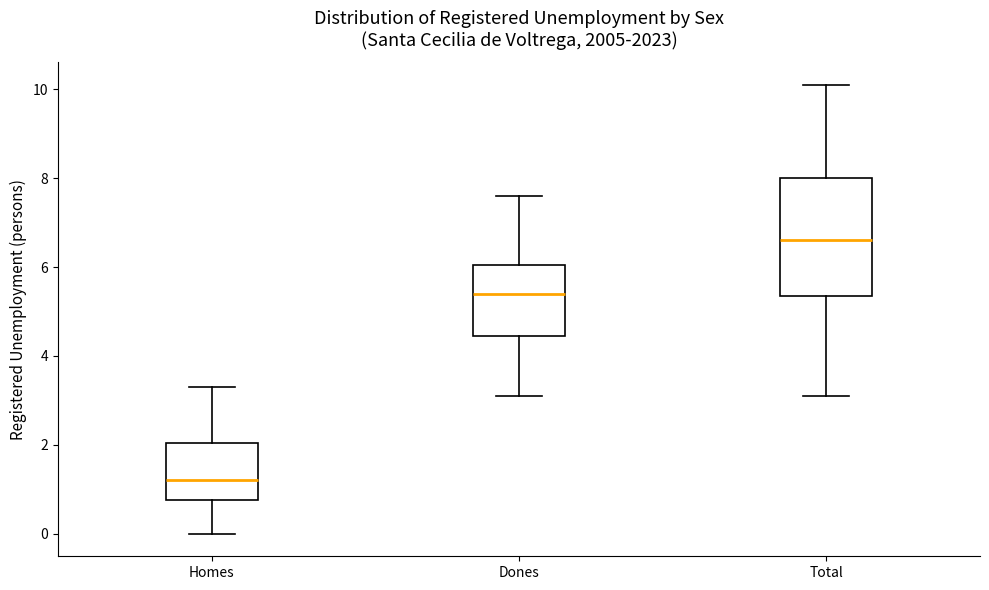

Which box's median line is the lowest?

Homes